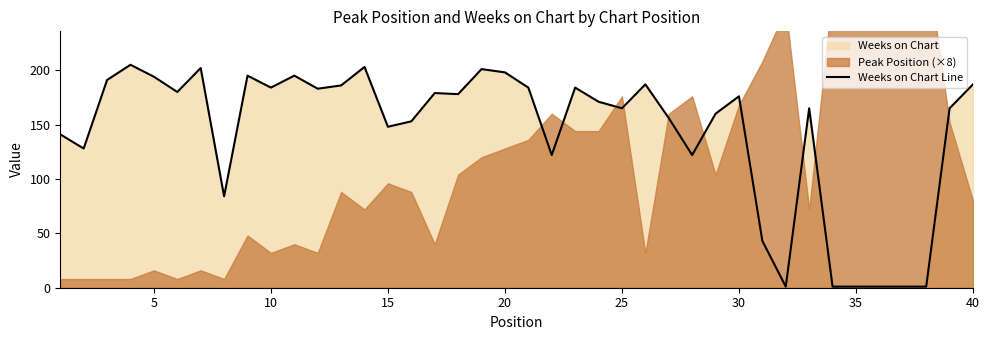

Is it true that Weeks on Chart Line equals 148 at 15?

True